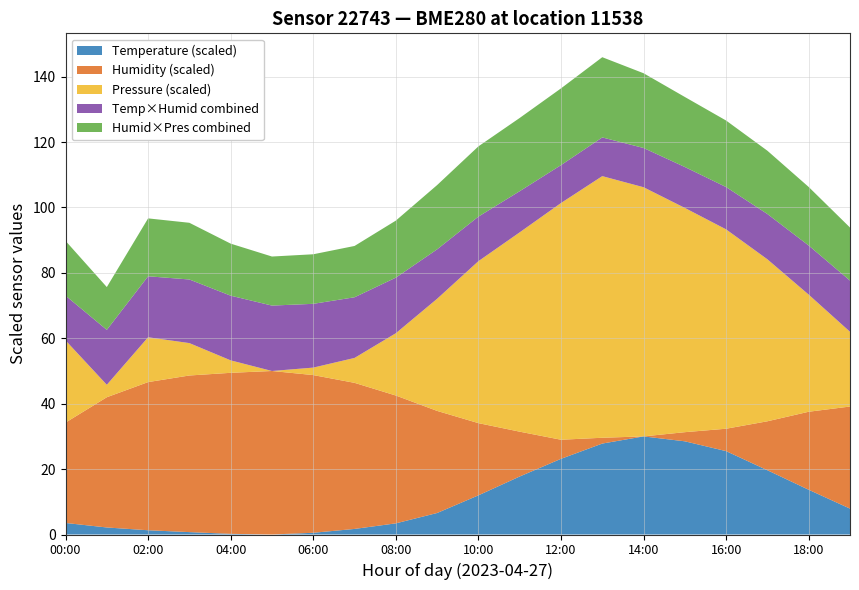

What is the maximum value for Temperature (scaled)?

30.0